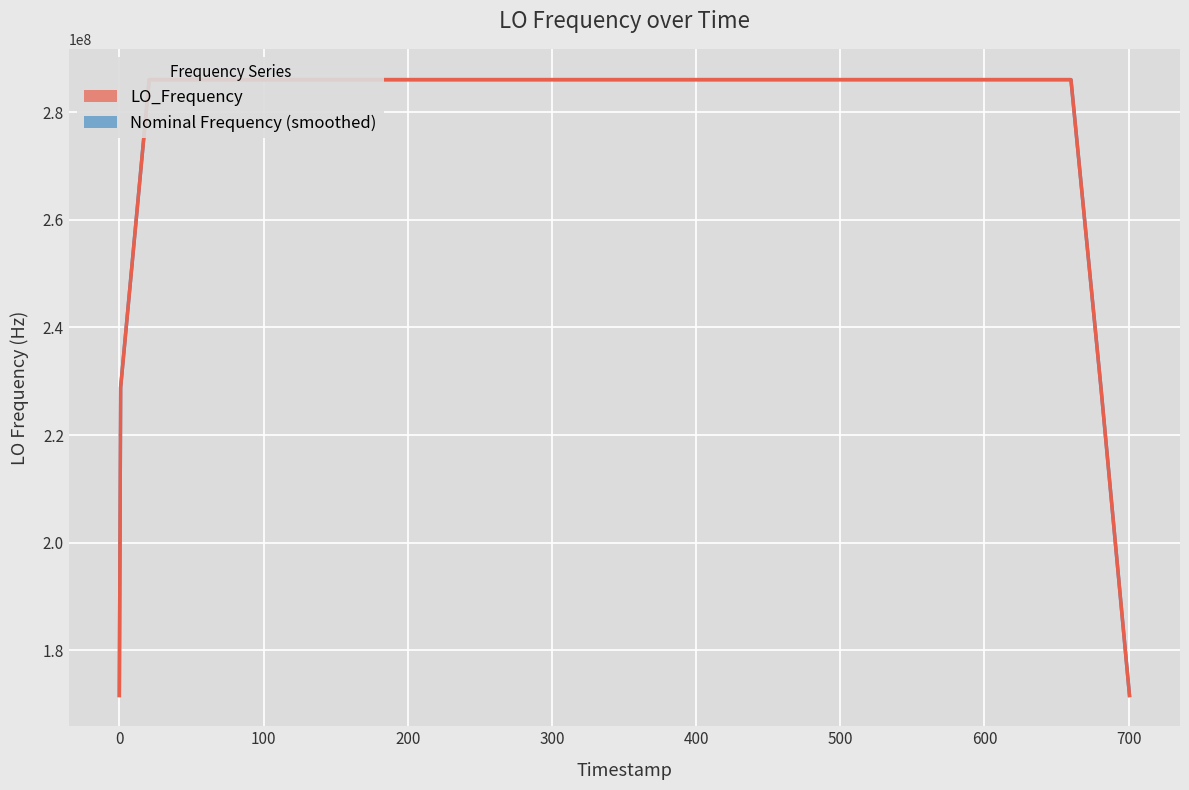

True or false: Nominal Frequency (smoothed) has more than 2 interior local peaks.

True